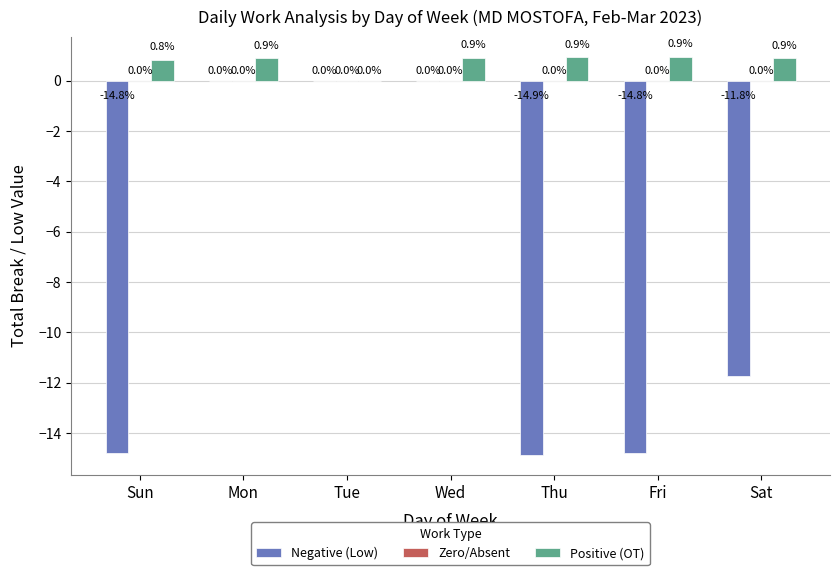

What is the approximate value of Positive (OT) at Sun?

0.8